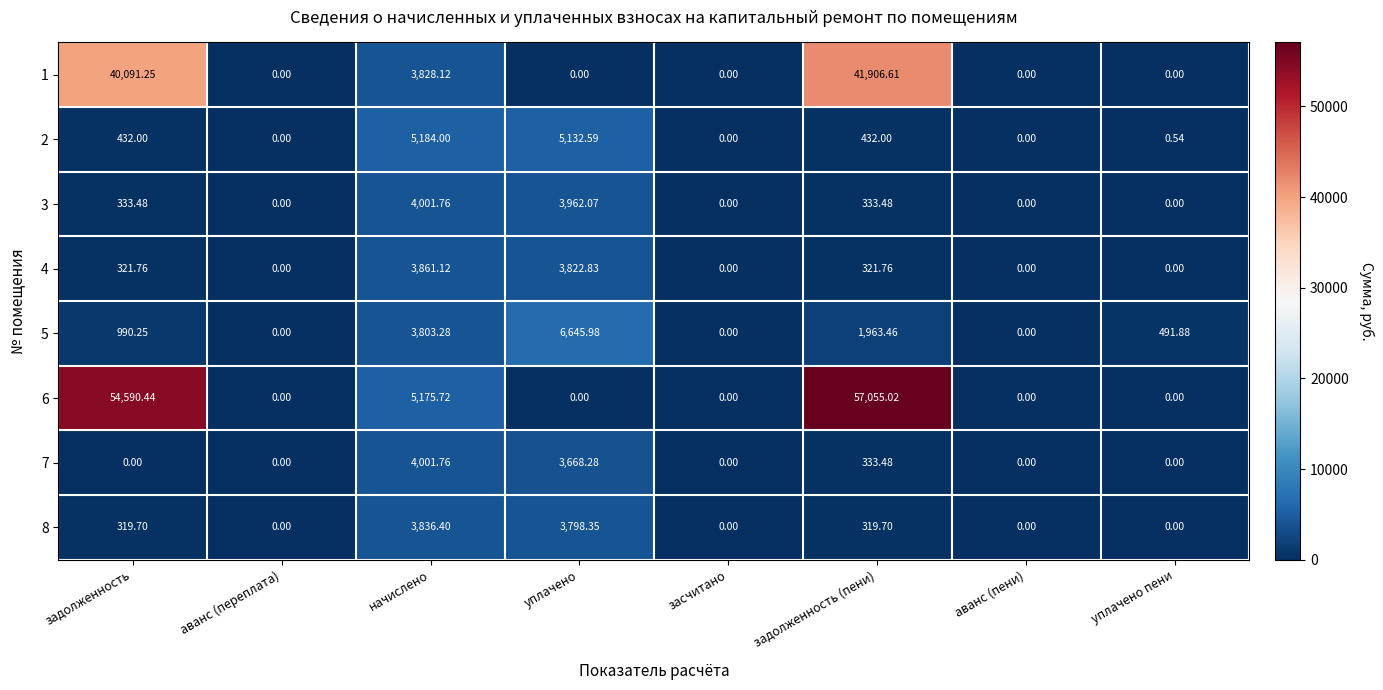

Which series has the largest total across all categories?

6